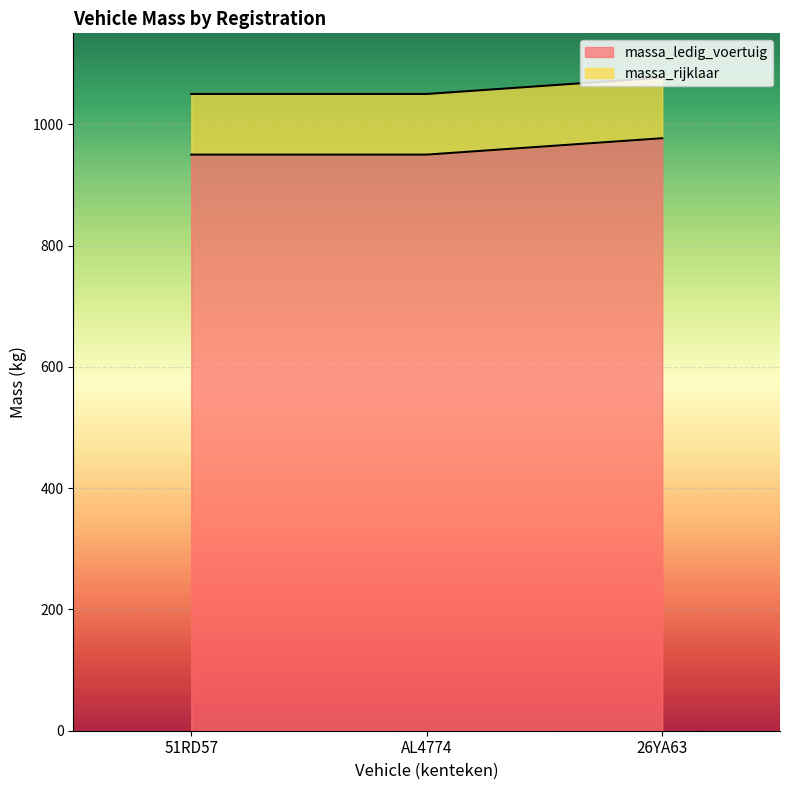

Does the chart display data point markers on the line(s)?

No